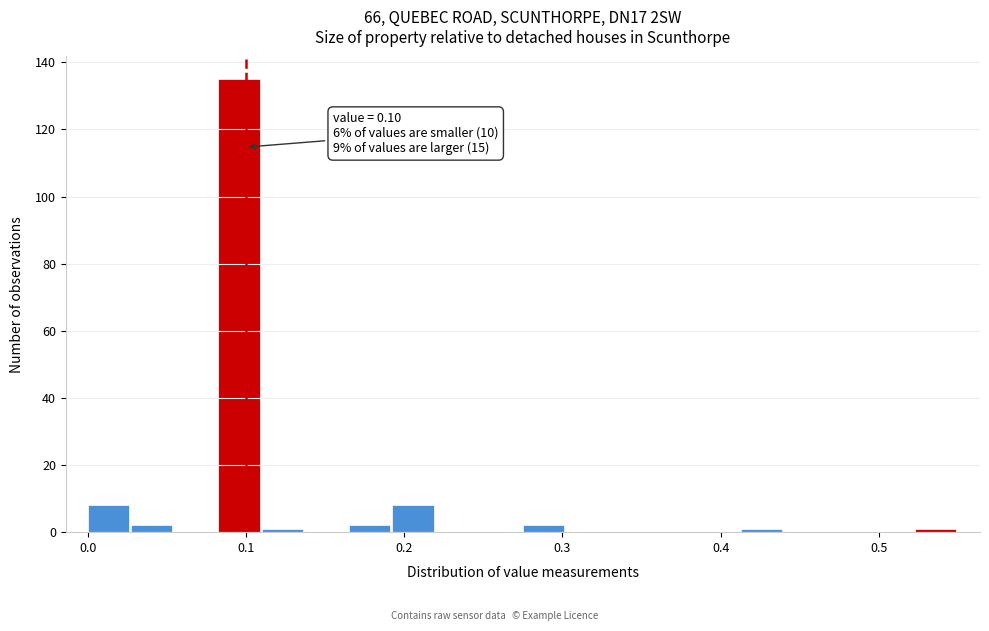

Read against the x-axis, roughly where is the centre of the tallest bar?

0.10